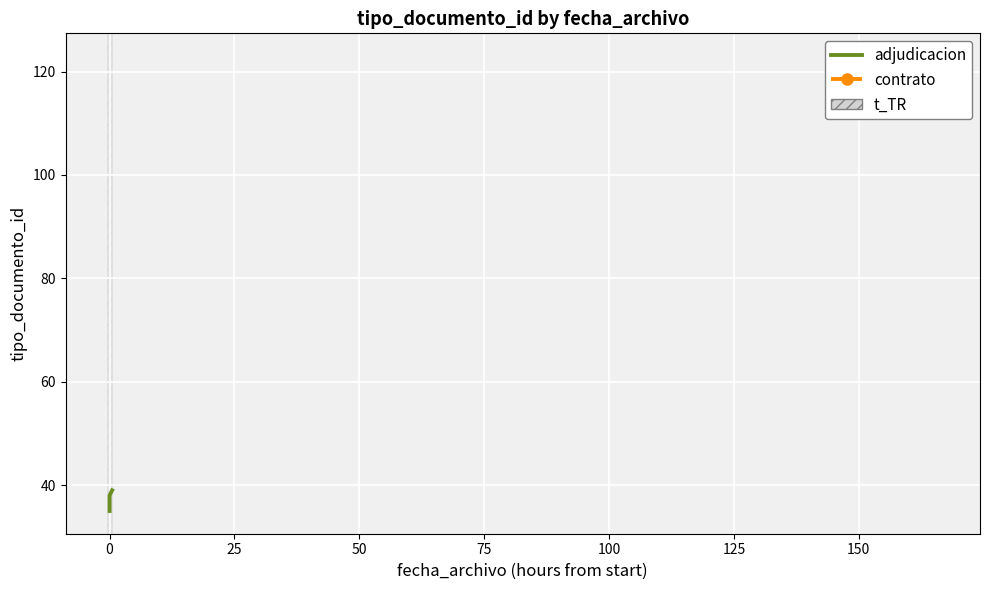

Reading right to left, transcribe all the data shown in this chart.

39	38	37	36	35